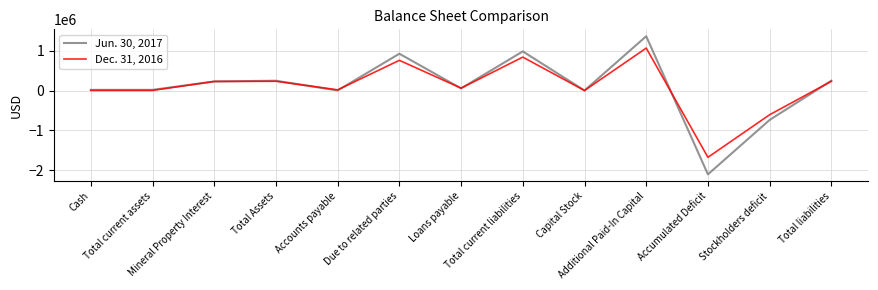

Does the chart have visible grid lines?

Yes